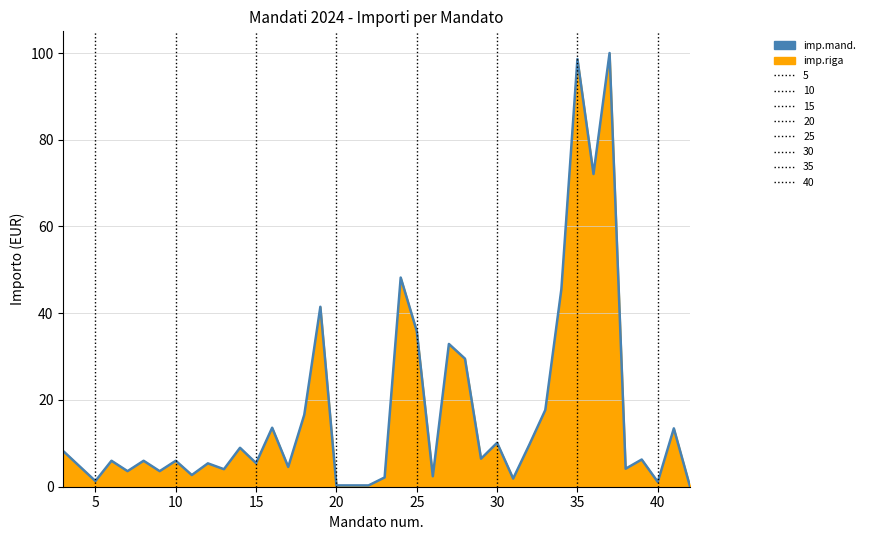

How many lines are shown in the chart?

1